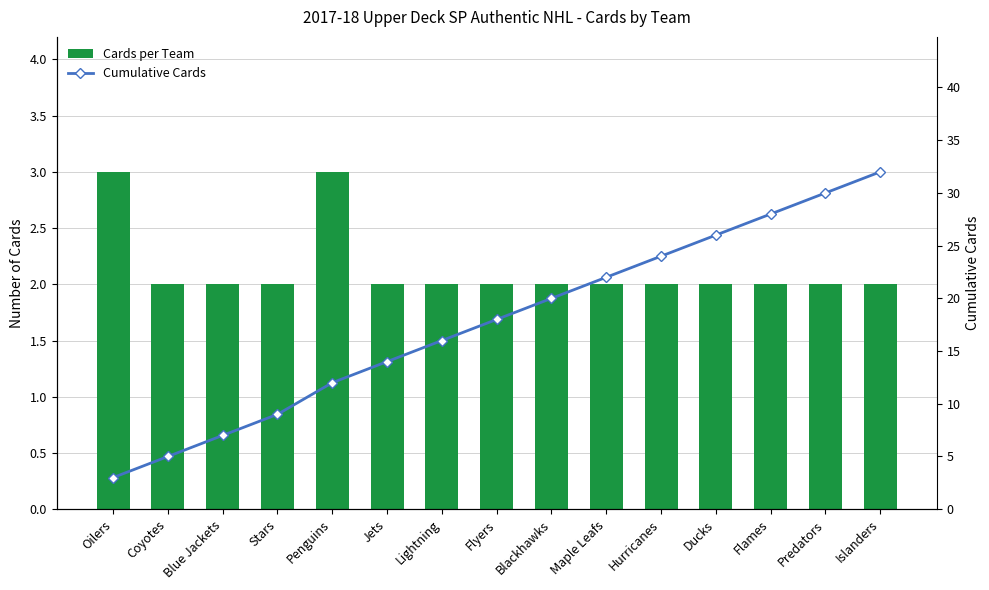

What position from the right is Predators?

2